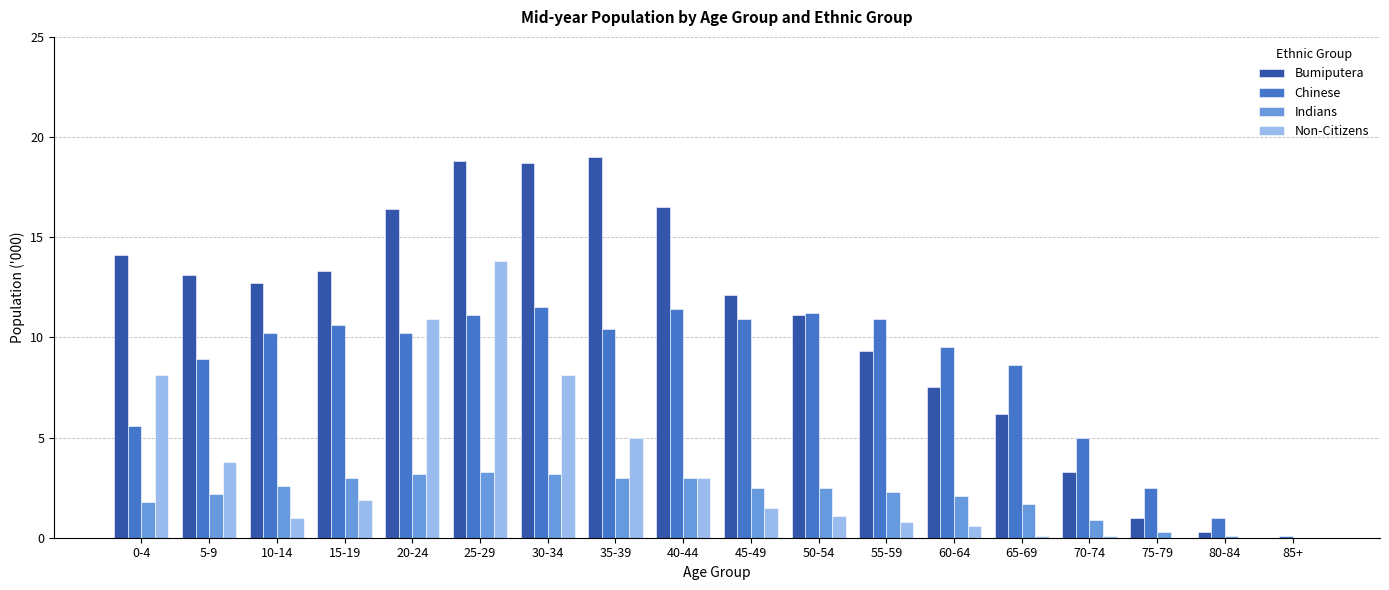

The Indians series shows 4.7 at 35-39. True or false?

False